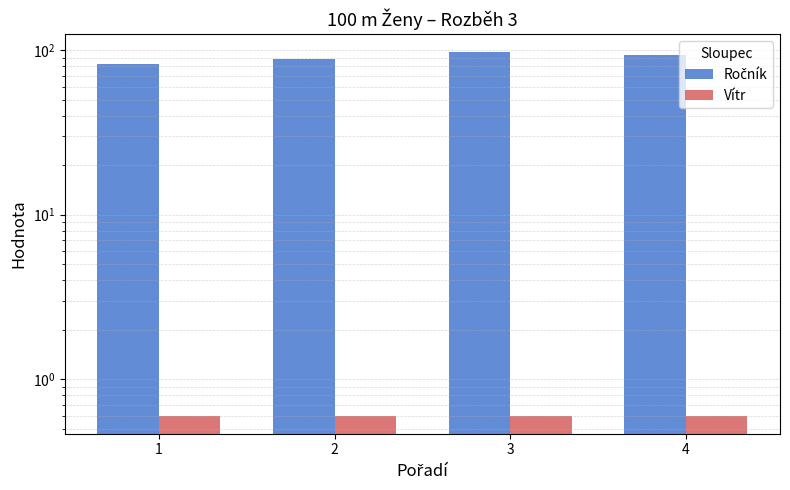

How many categories are shown in the chart?

4